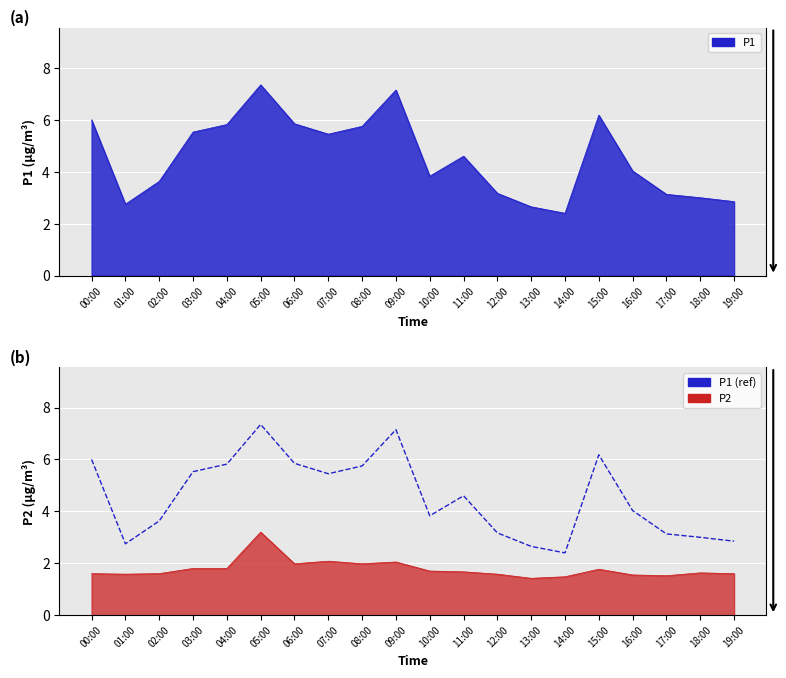

The value at 04:00 is 3.4. True or false?

False